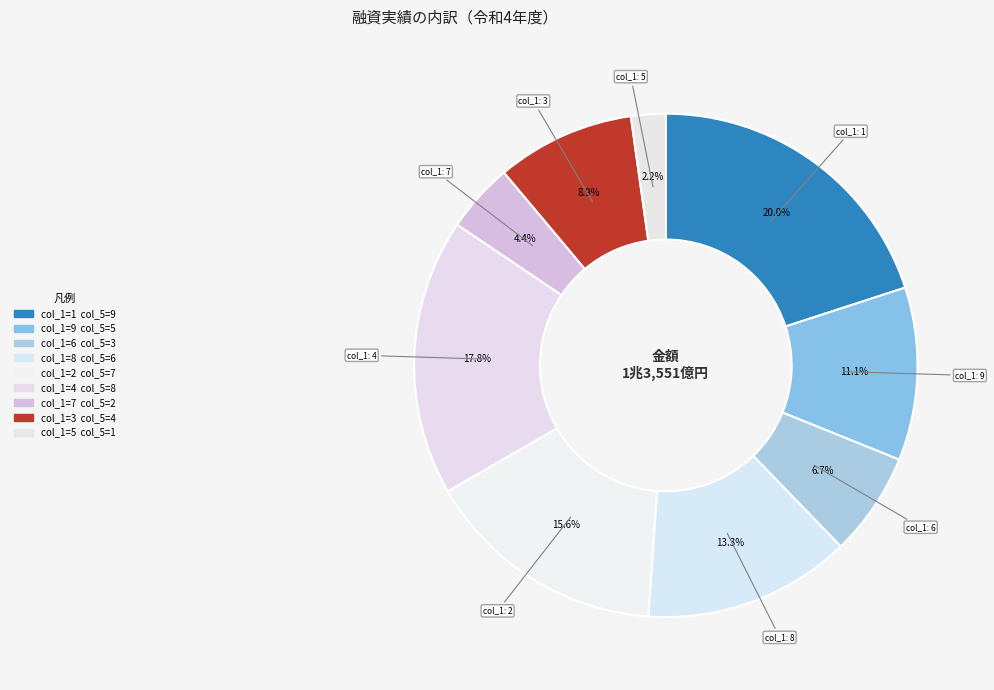

What is the smallest slice in the pie chart?

5